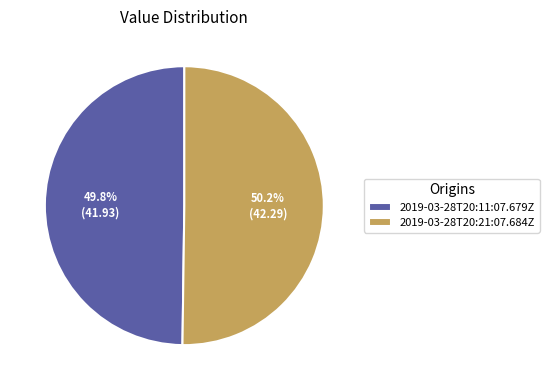

True or false: 2019-03-28T20:11:07.679Z accounts for 56% of the total.

False